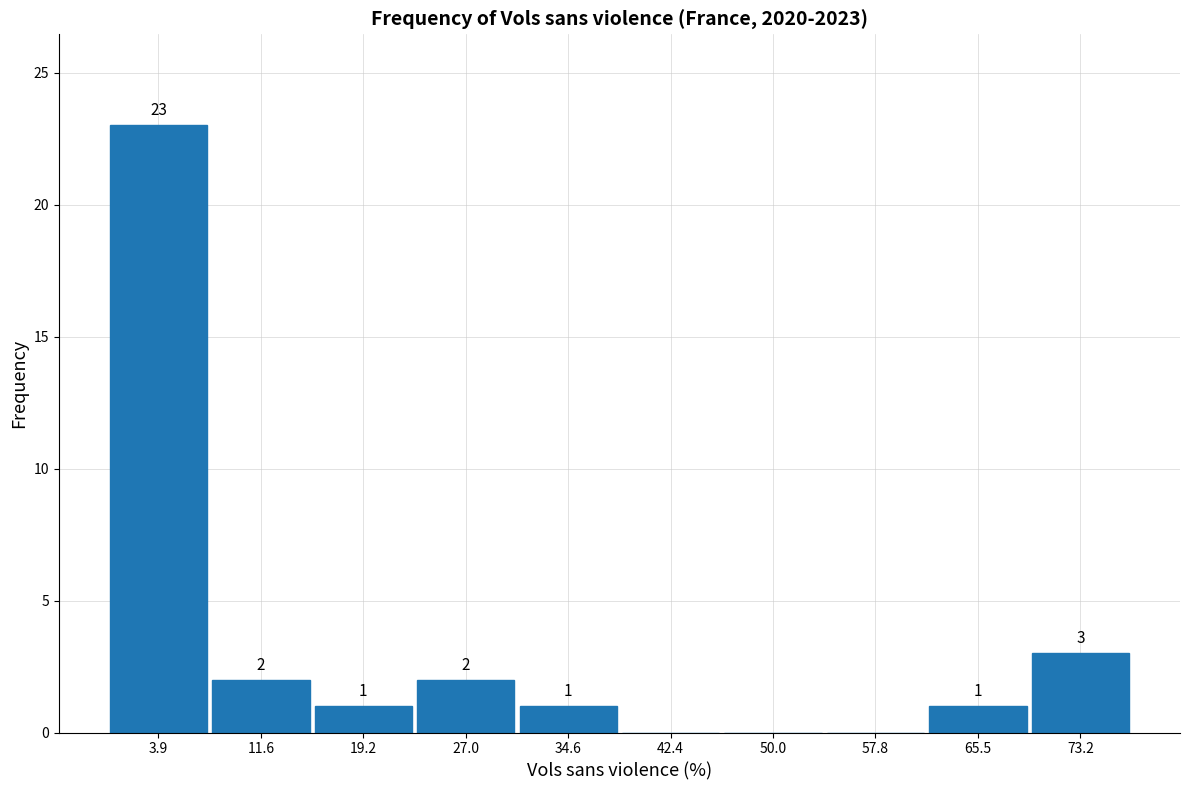

Over which range of the x-axis is the bar tallest?

0.0 to 7.7